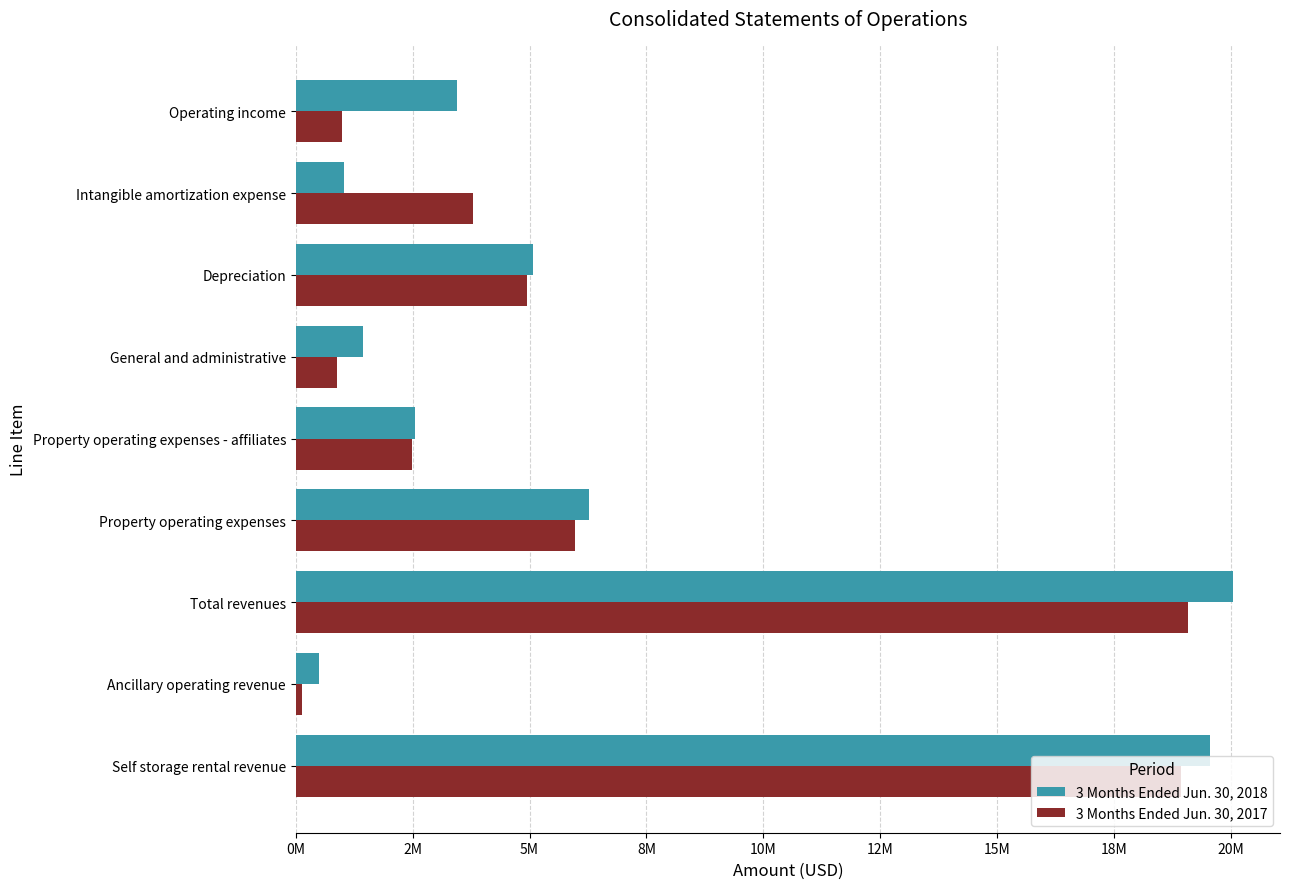

What is the minimum value for 3 Months Ended Jun. 30, 2017?

136390